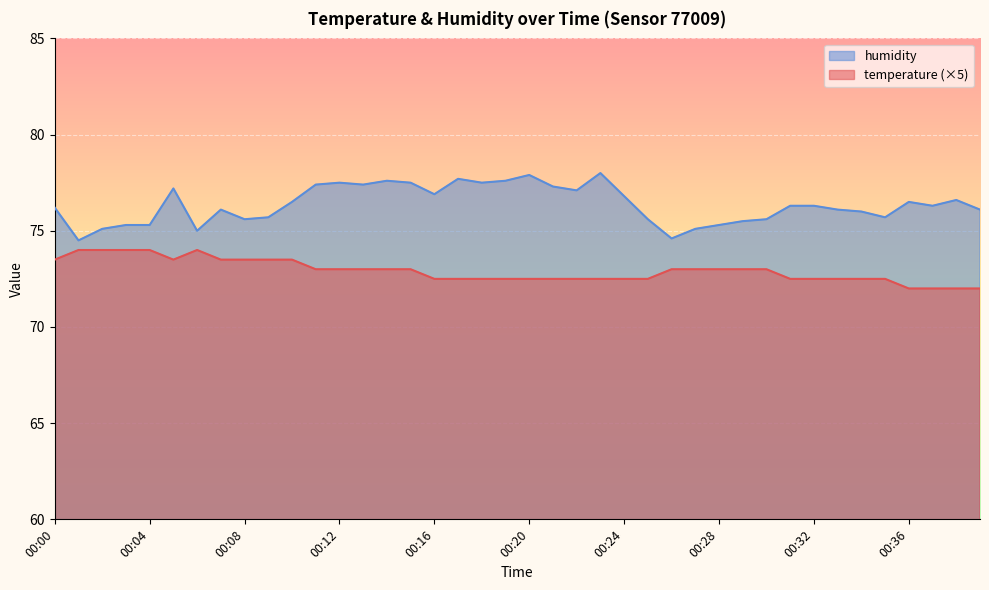

What is the total value across all series at 00:16?

149.4